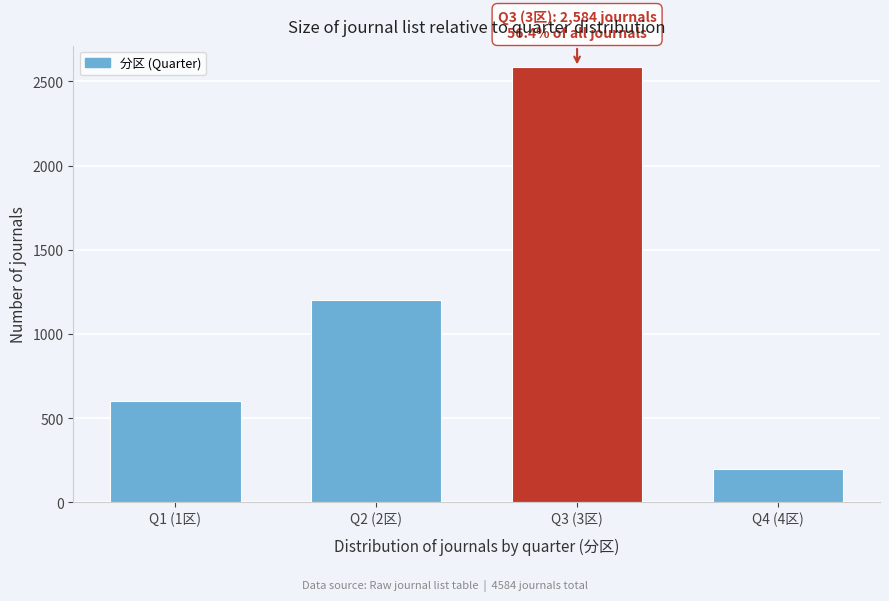

Reading left to right, what are all the values shown in this chart?

600	1200	2584	200